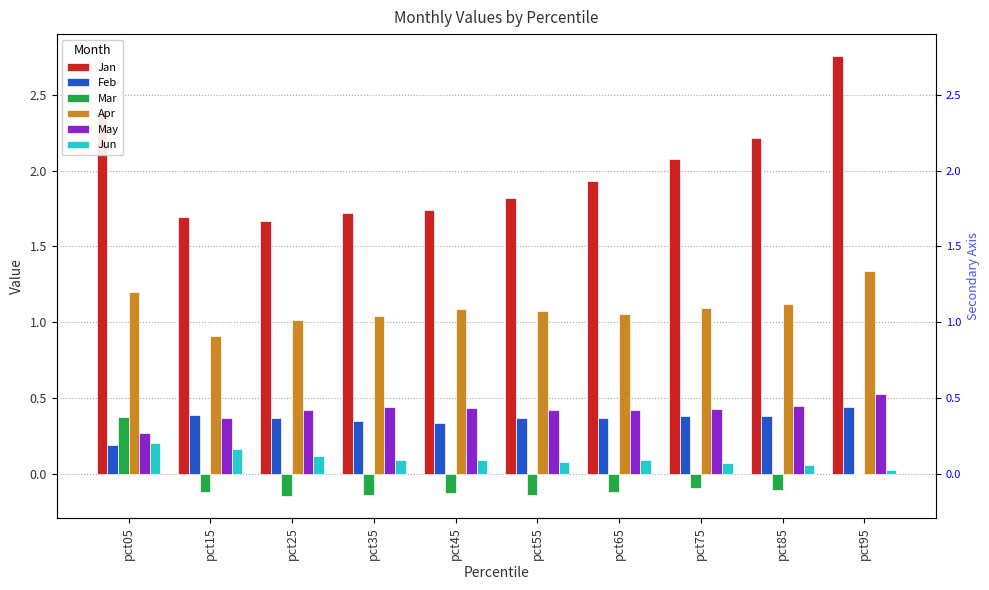

Reading left to right, extract all data points from this chart.

Jan: 2.4	1.7	1.7	1.7	1.7	1.8	1.9	2.1	2.2	2.8
Feb: 0.2	0.4	0.4	0.3	0.3	0.4	0.4	0.4	0.4	0.4
Mar: 0.4	-0.1	-0.1	-0.1	-0.1	-0.1	-0.1	-0.1	-0.1	-0.0
Apr: 1.2	0.9	1.0	1.0	1.1	1.1	1.1	1.1	1.1	1.3
May: 0.3	0.4	0.4	0.4	0.4	0.4	0.4	0.4	0.4	0.5
Jun: 0.2	0.2	0.1	0.1	0.1	0.1	0.1	0.1	0.1	0.0